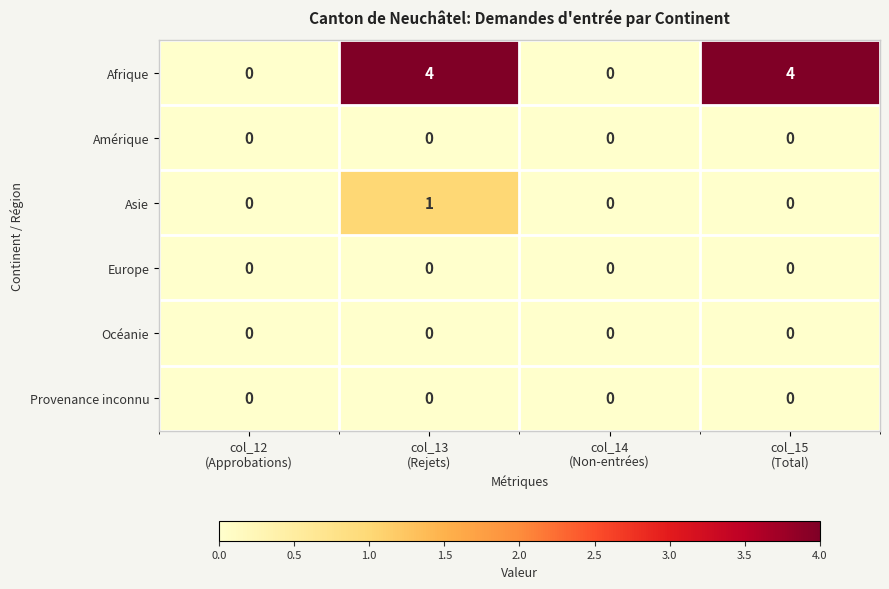

Which series has the largest total across all categories?

Afrique